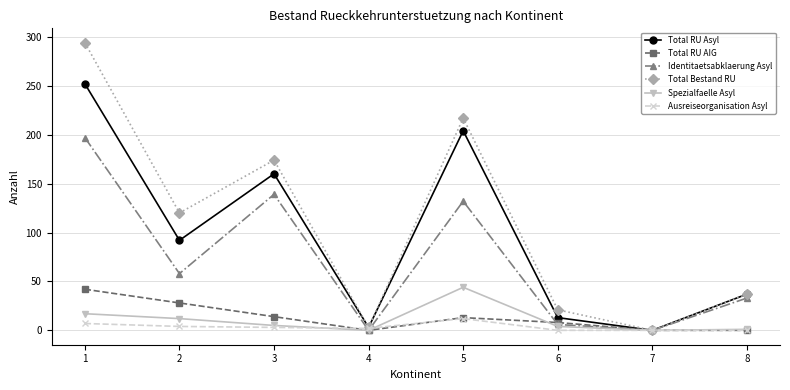

In Total RU AIG, how many points are higher than both neighbors (excluding endpoints)?

1